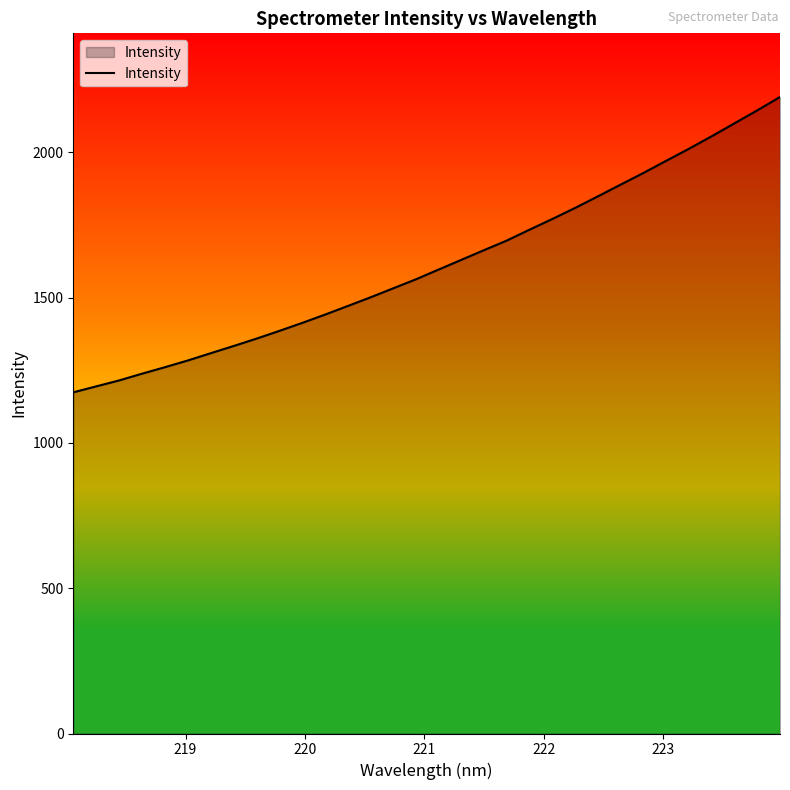

True or false: there are more than 0 points higher than both neighbors.

False